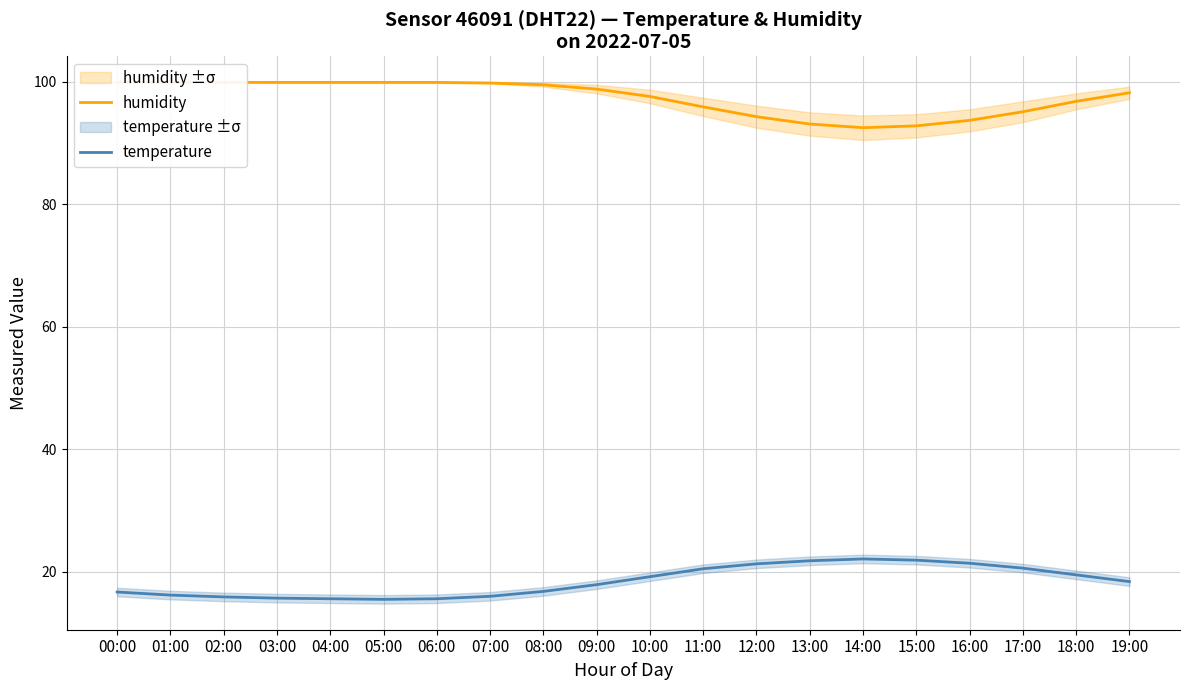

Reading left to right, extract all data points from this chart.

humidity: 99.9	99.9	99.9	99.9	99.9	99.9	99.9	99.8	99.5	98.8	97.6	95.9	94.3	93.1	92.5	92.8	93.7	95.1	96.8	98.2
temperature: 16.7	16.2	15.9	15.7	15.6	15.5	15.6	16.0	16.8	17.9	19.2	20.5	21.3	21.8	22.1	21.9	21.4	20.6	19.5	18.4